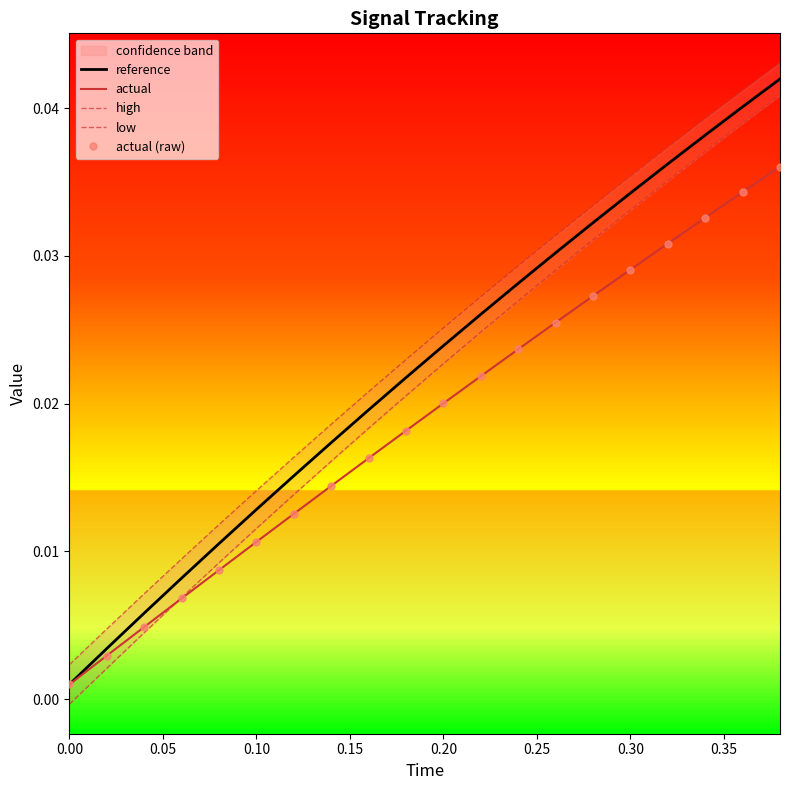

At how many categories does at least one series exceed 0?

20